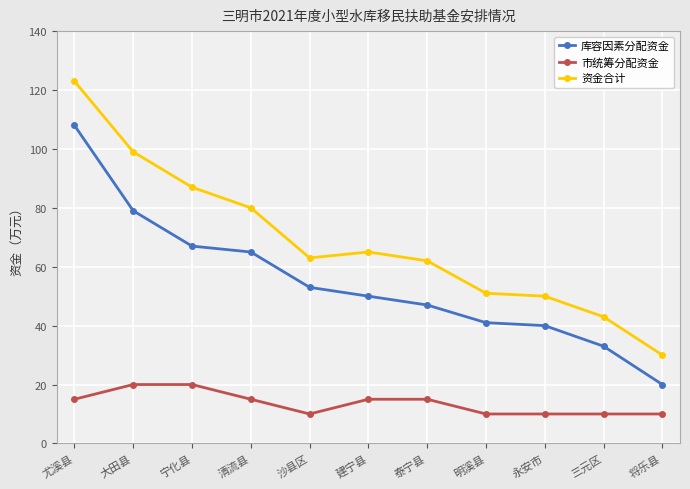

What is the sum of all 库容因素分配资金 values?

603